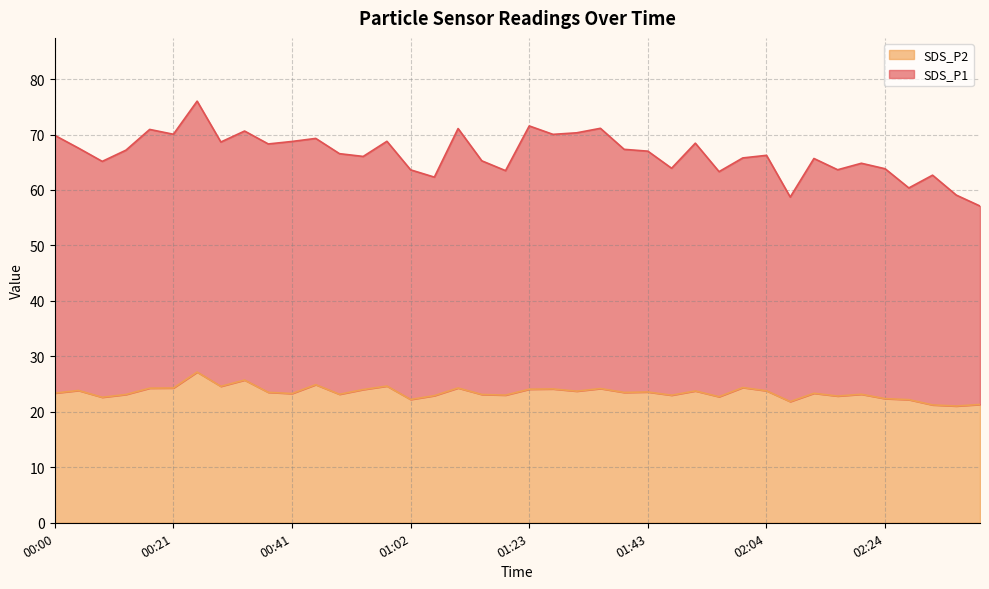

How many data points in SDS_P2 are less than 23?

11